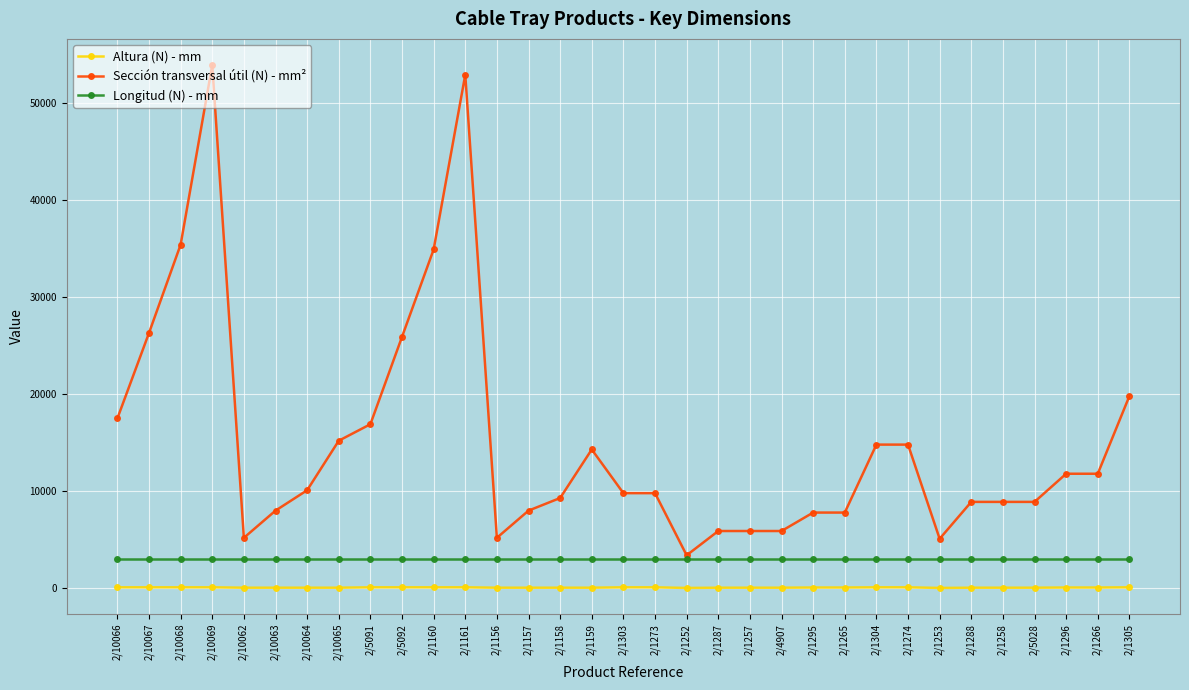

Which label corresponds to the largest value in the chart?

2/10069